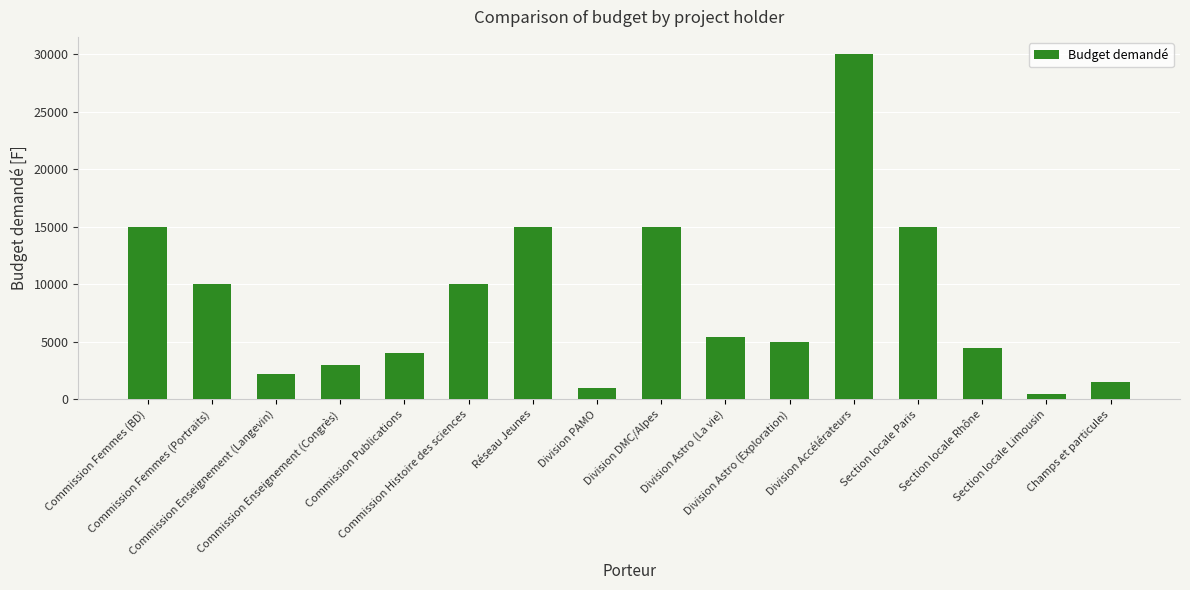

How many values are below 5400?

8